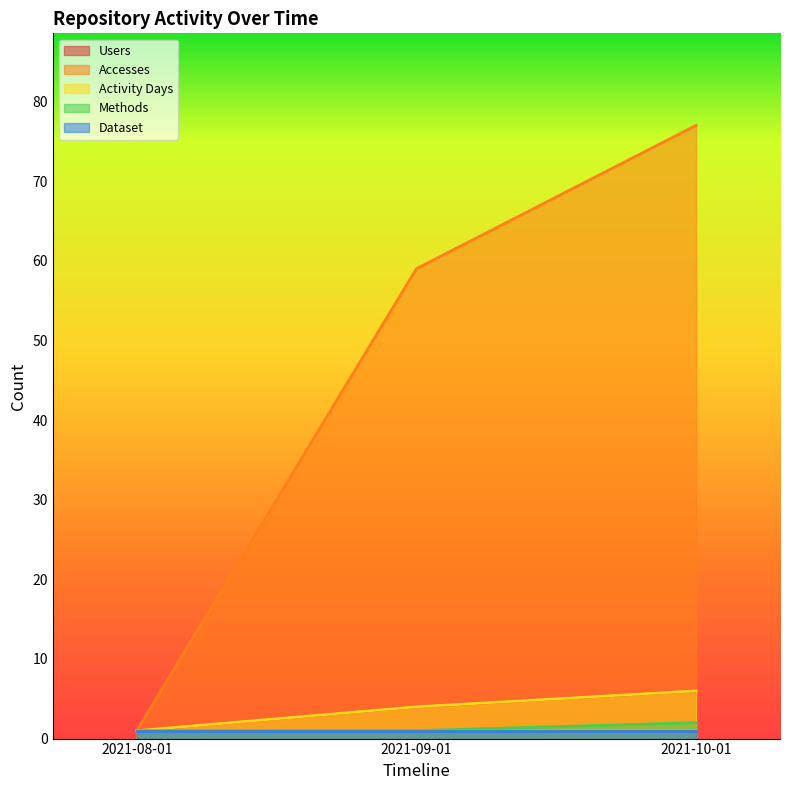

Between 2021-08-01 and 2021-09-01, which series saw the biggest shift?

Accesses